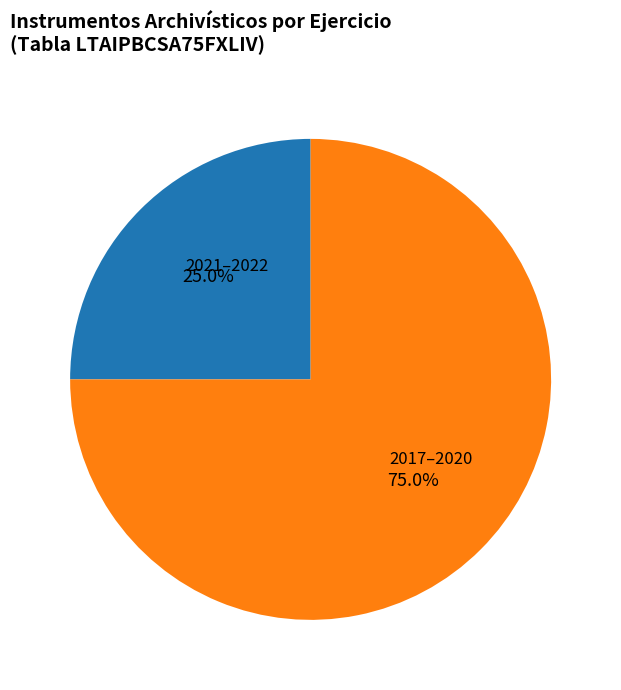

Is there a majority slice in this chart?

Yes